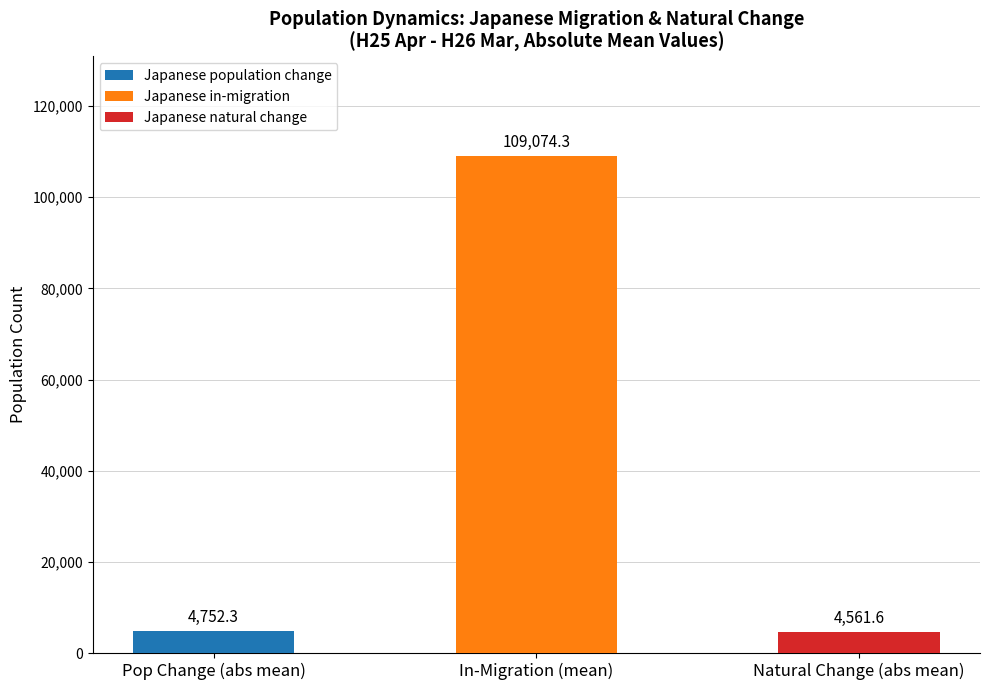

Which series has the widest spread of values?

Japanese population change